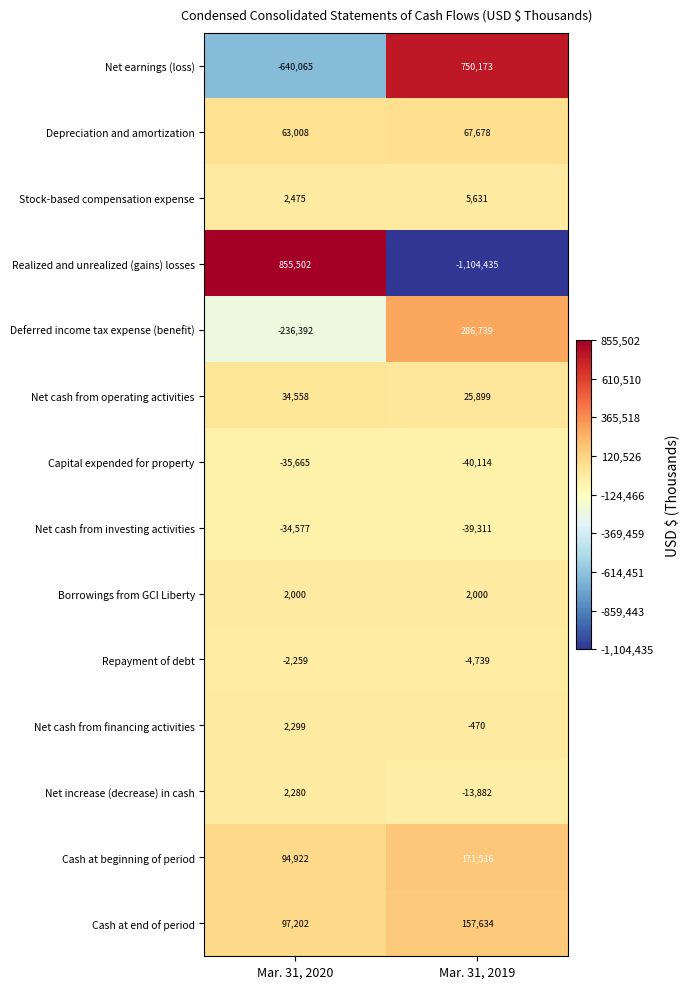

Reading left to right, transcribe all the data shown in this chart.

Net earnings (loss): Mar. 31, 2020=-640065	Mar. 31, 2019=750173
Depreciation and amortization: Mar. 31, 2020=63008	Mar. 31, 2019=67678
Stock-based compensation expense: Mar. 31, 2020=2475	Mar. 31, 2019=5631
Realized and unrealized (gains) losses: Mar. 31, 2020=855502	Mar. 31, 2019=-1104435
Deferred income tax expense (benefit): Mar. 31, 2020=-236392	Mar. 31, 2019=286739
Net cash from operating activities: Mar. 31, 2020=34558	Mar. 31, 2019=25899
Capital expended for property: Mar. 31, 2020=-35665	Mar. 31, 2019=-40114
Net cash from investing activities: Mar. 31, 2020=-34577	Mar. 31, 2019=-39311
Borrowings from GCI Liberty: Mar. 31, 2020=2000	Mar. 31, 2019=2000
Repayment of debt: Mar. 31, 2020=-2259	Mar. 31, 2019=-4739
Net cash from financing activities: Mar. 31, 2020=2299	Mar. 31, 2019=-470
Net increase (decrease) in cash: Mar. 31, 2020=2280	Mar. 31, 2019=-13882
Cash at beginning of period: Mar. 31, 2020=94922	Mar. 31, 2019=171516
Cash at end of period: Mar. 31, 2020=97202	Mar. 31, 2019=157634